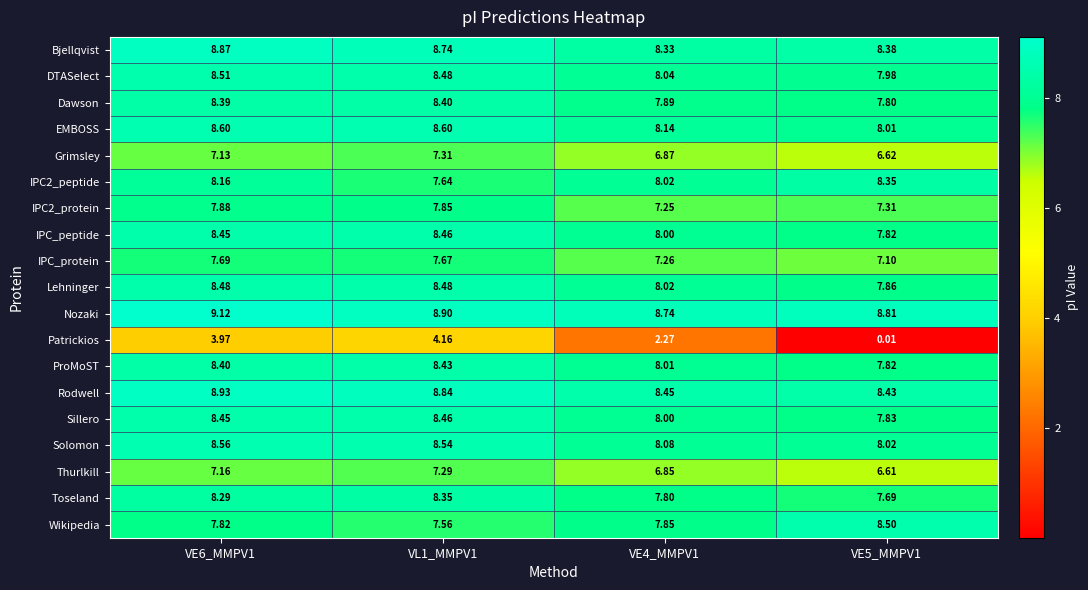

Between VE4_MMPV1 and VE5_MMPV1, which series saw the biggest shift?

Patrickios